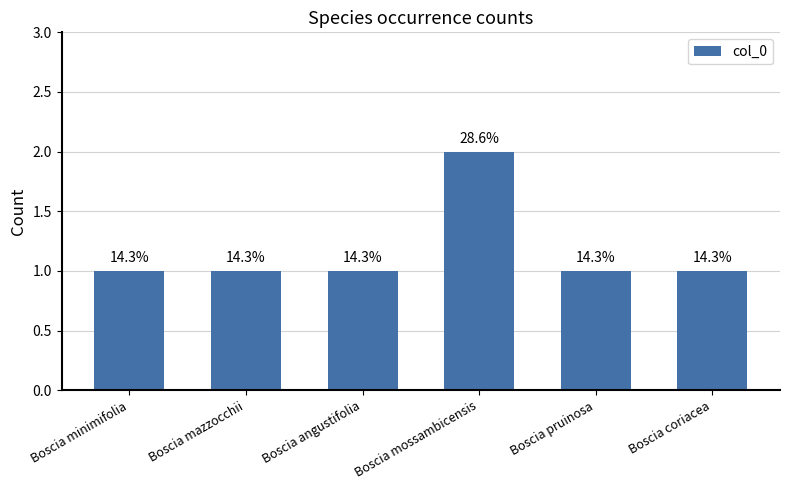

Reading left to right, transcribe all the data shown in this chart.

Boscia minimifolia=1	Boscia mazzocchii=1	Boscia angustifolia=1	Boscia mossambicensis=2	Boscia pruinosa=1	Boscia coriacea=1